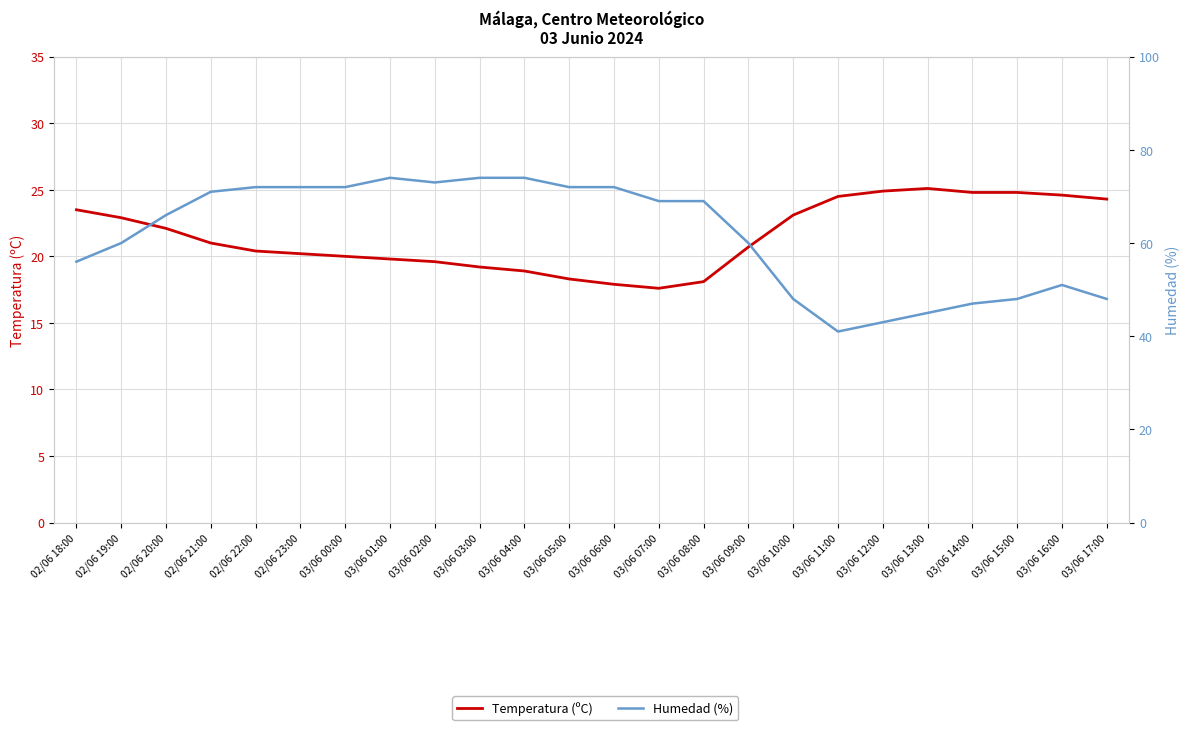

What is the label of the 8th point from the left?

03/06 01:00